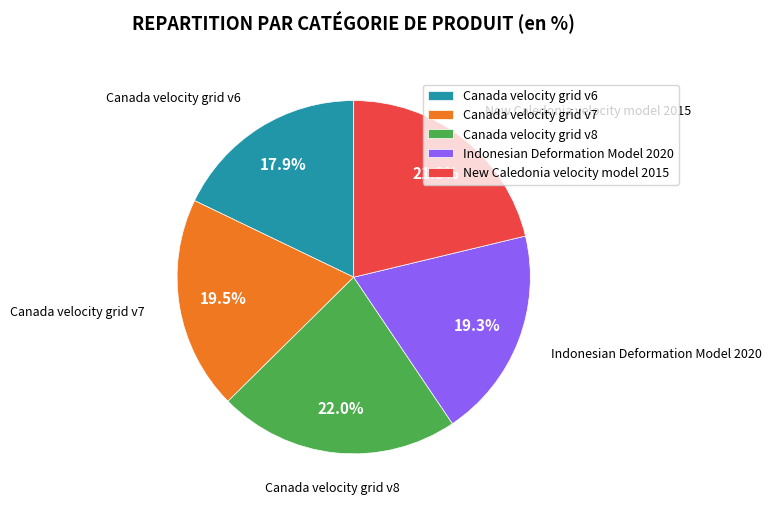

What is the ratio of the value at New Caledonia velocity model 2015 to the value at Canada velocity grid v7?

1.1